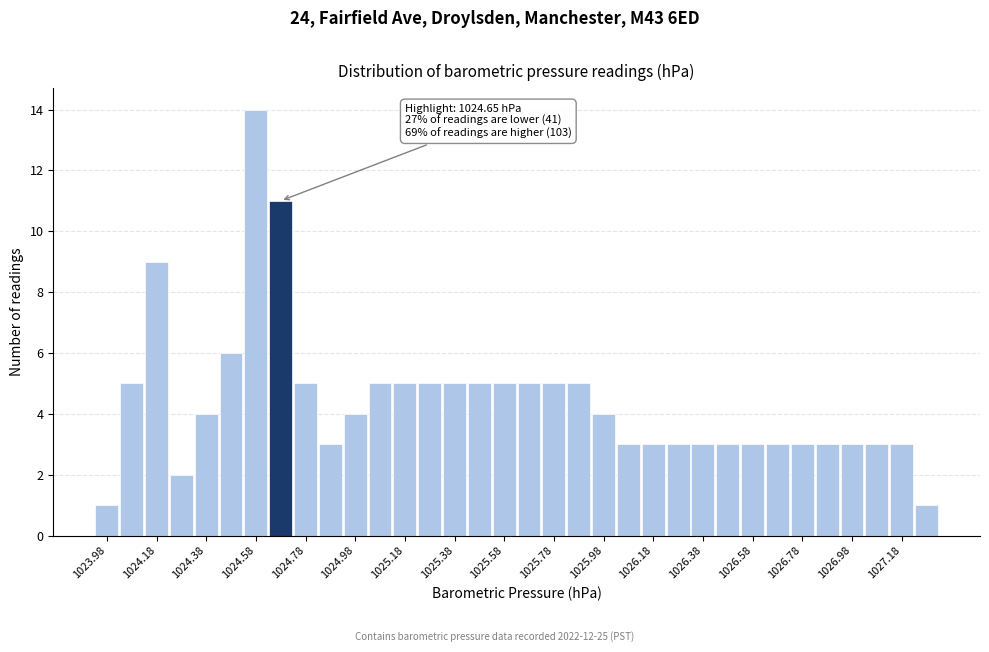

Over which range of the x-axis is the bar tallest?

1024.53 to 1024.63